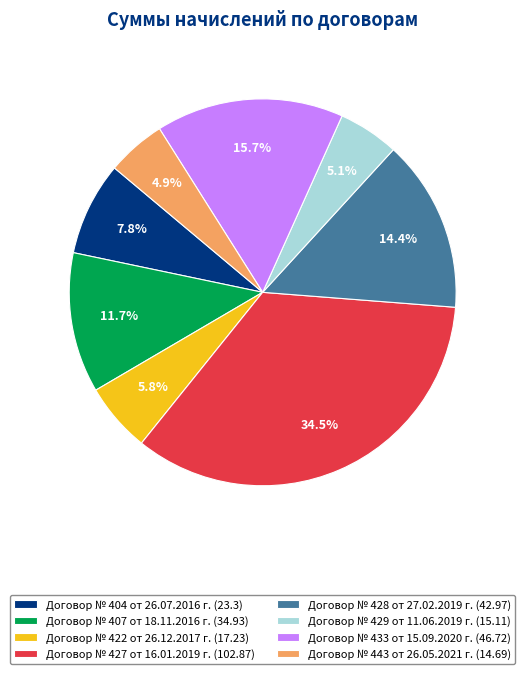

Does Договор № 429 от 11.06.2019 г. represent more than half of the total?

No